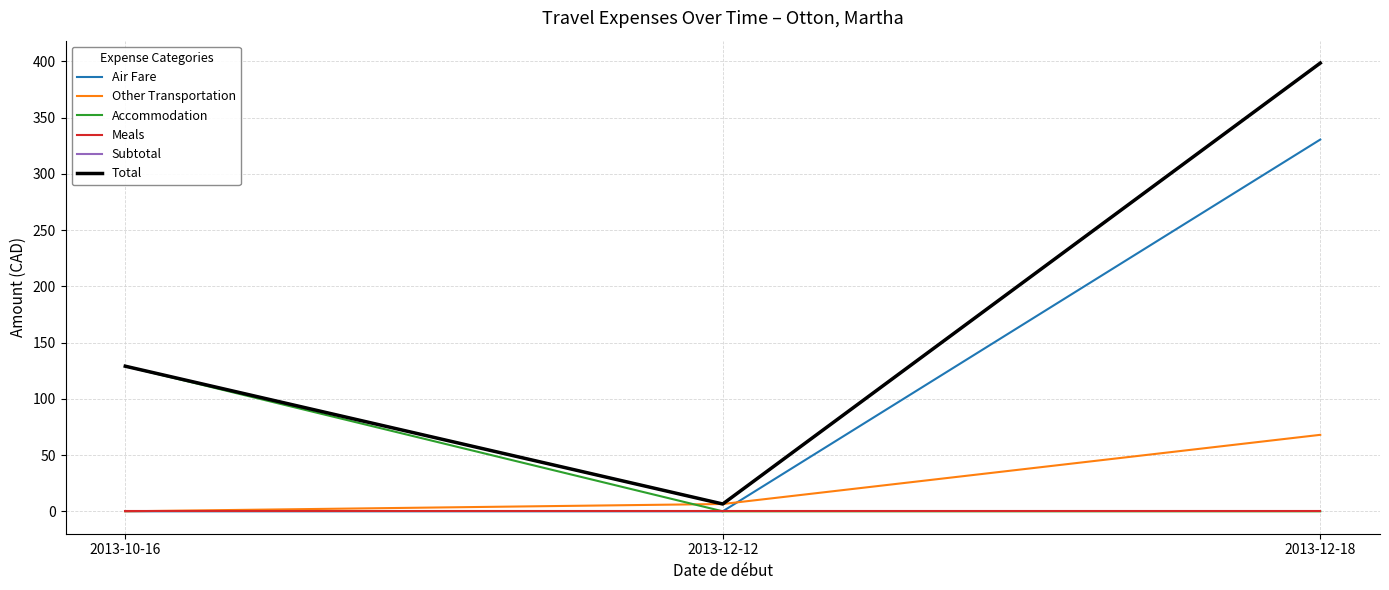

Which series has the largest total across all categories?

Subtotal